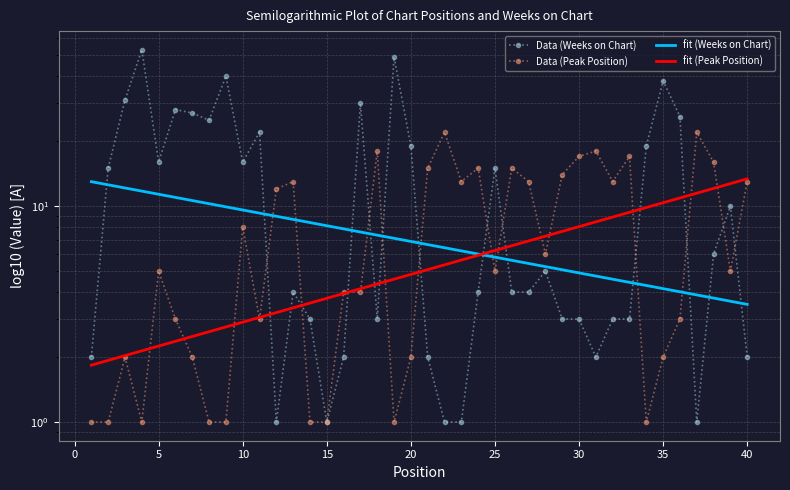

The value of Weeks on Chart at 35 is 38. True or false?

True